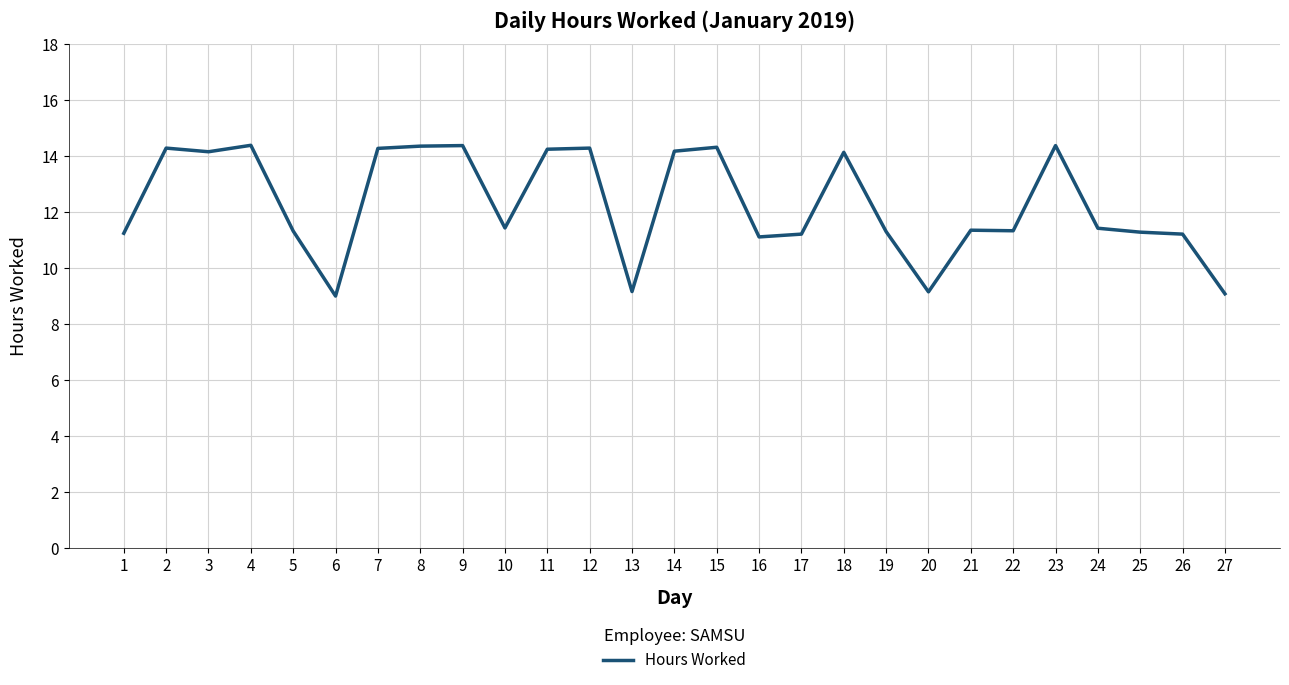

How many values are below 11?

4